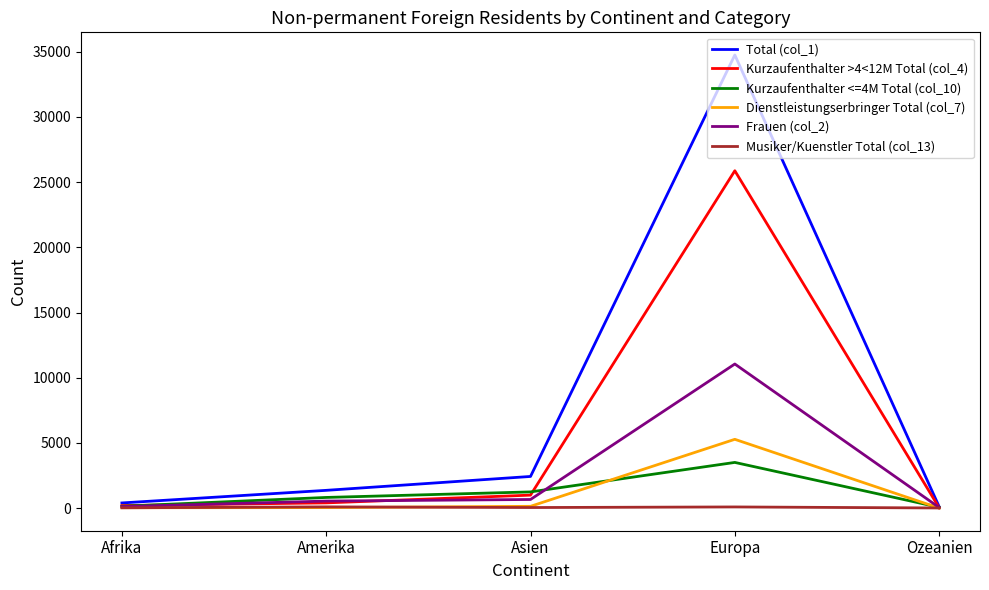

The value of Kurzaufenthalter <=4M Total (col_10) at Ozeanien is 65. True or false?

True